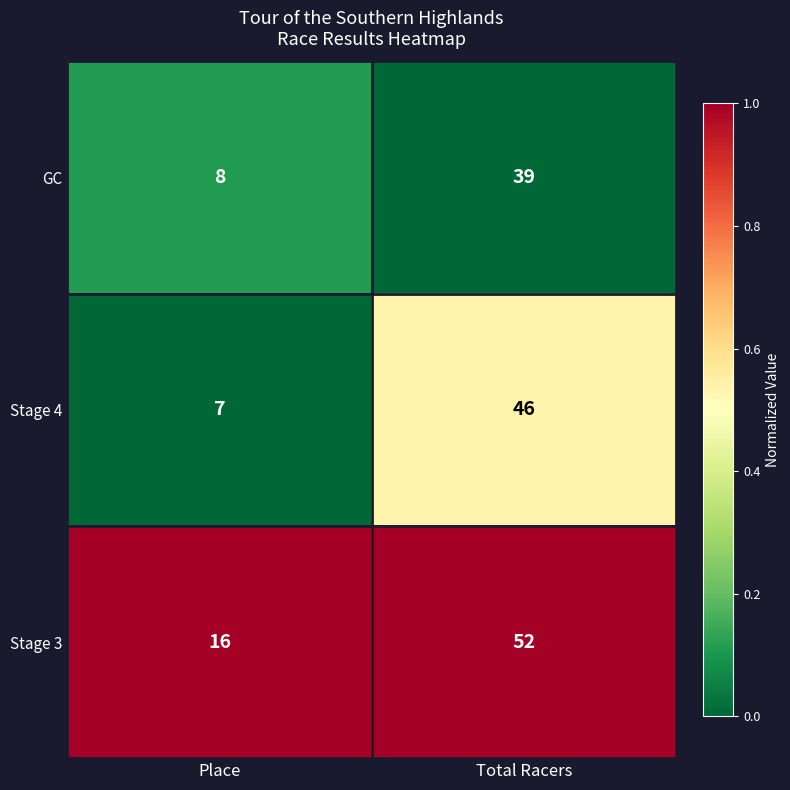

Is the value of Stage 4 at Total Racers greater than the value of Stage 3 at Total Racers?

No